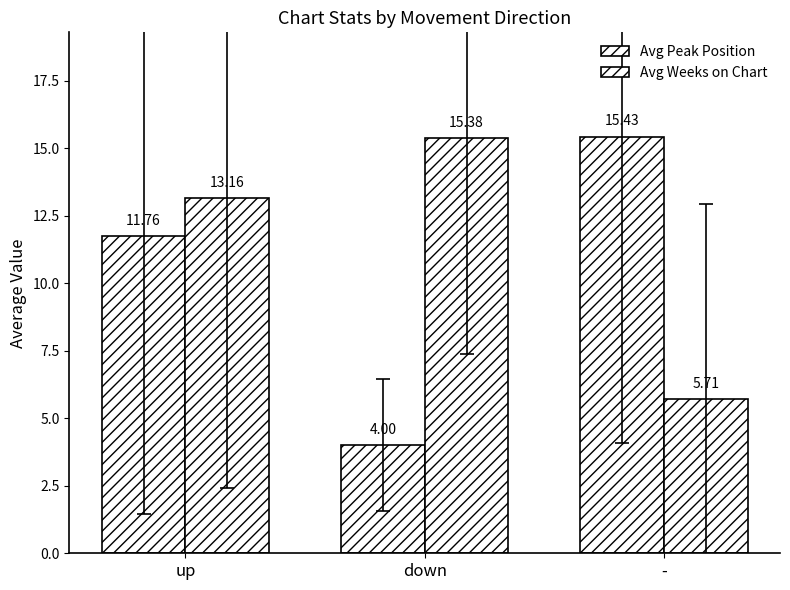

What is the difference between the maximum and minimum values in the Avg Peak Position series?

11.4